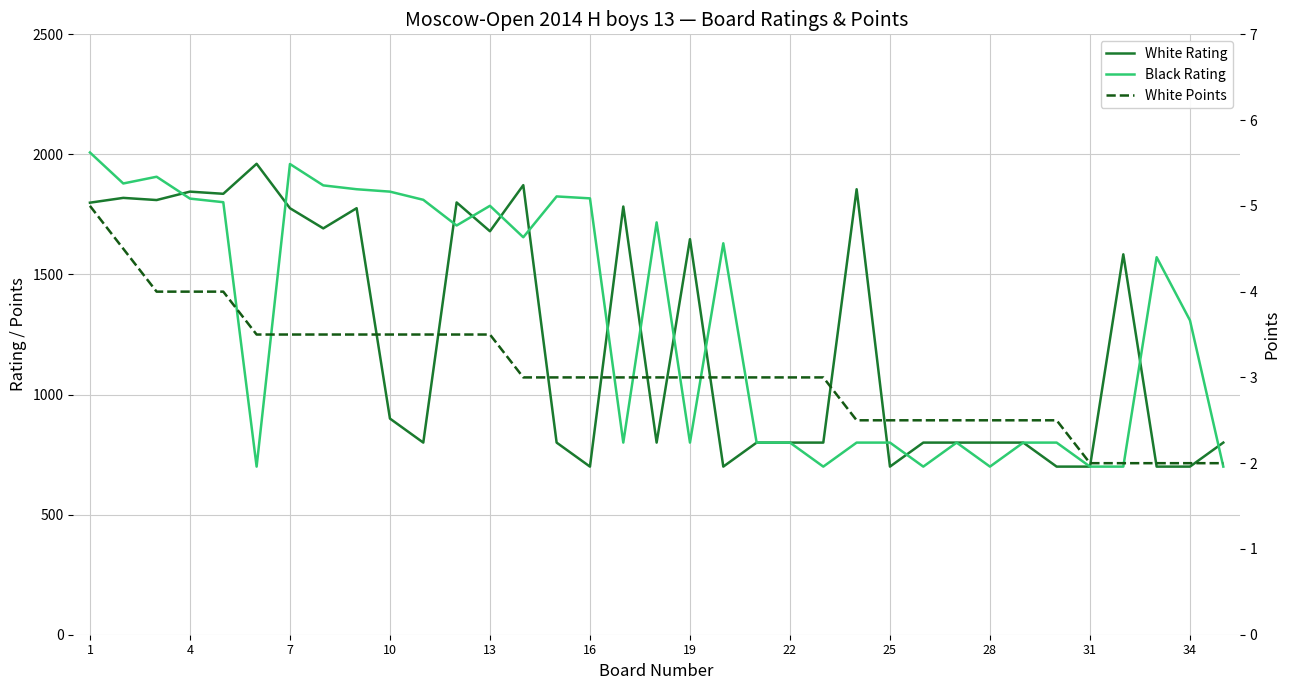

Is this an area chart (filled region under the line)?

No